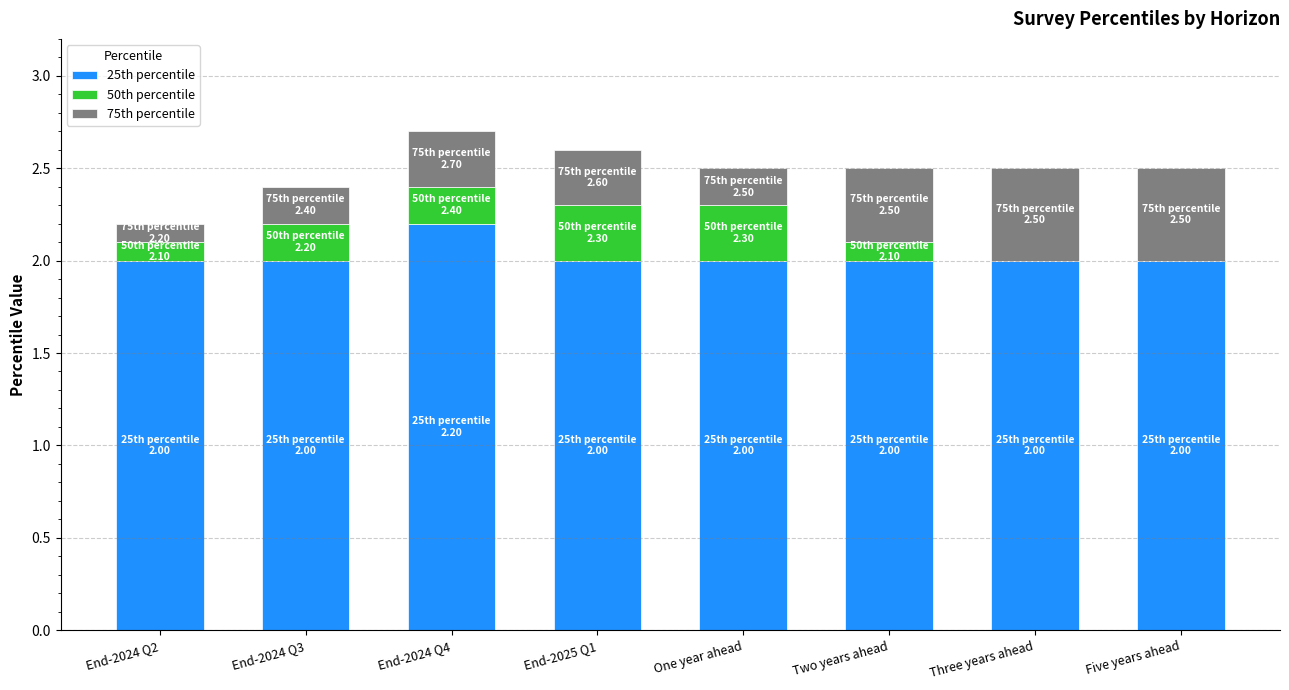

What is the maximum value for 25th percentile?

2.2